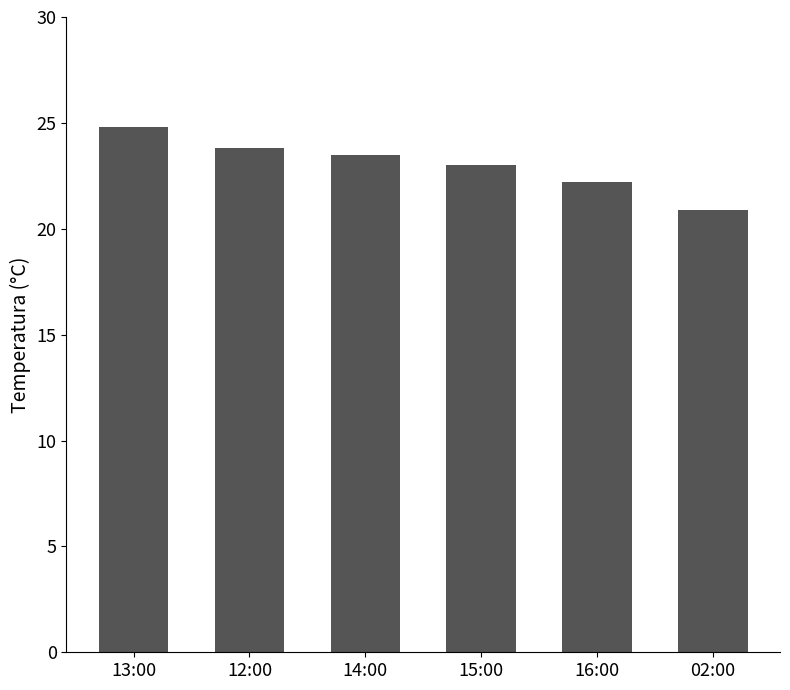

What is the difference between the second highest and second lowest values?

1.6